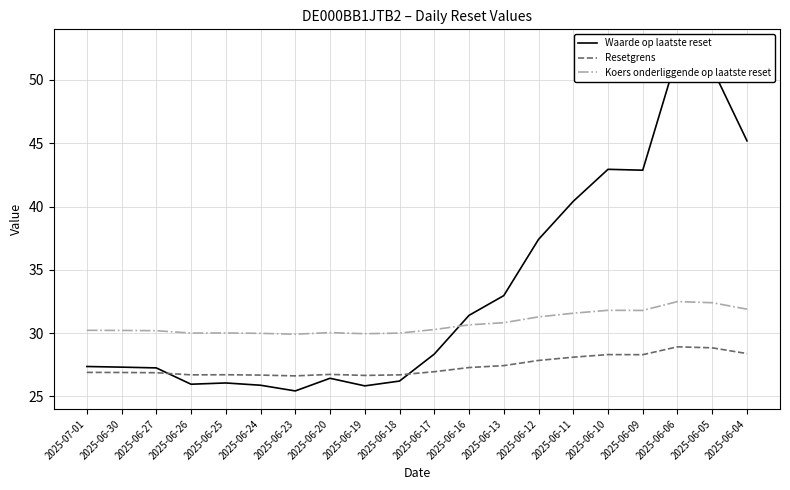

Is the value of Resetgrens at 2025-06-24 greater than the value of Koers onderliggende op laatste reset at 2025-06-11?

No